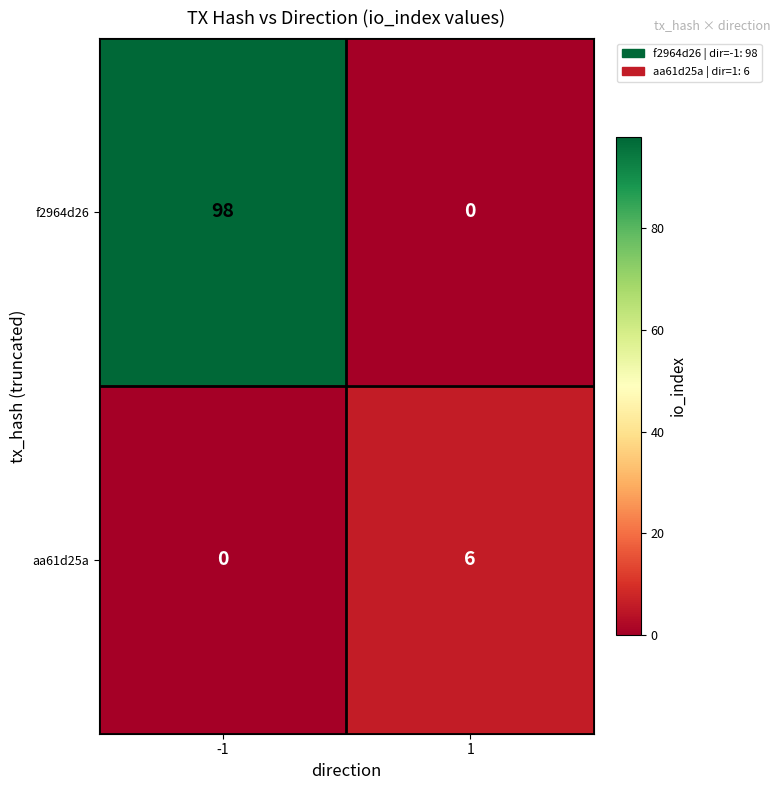

What is the total value across all series at 1?

6